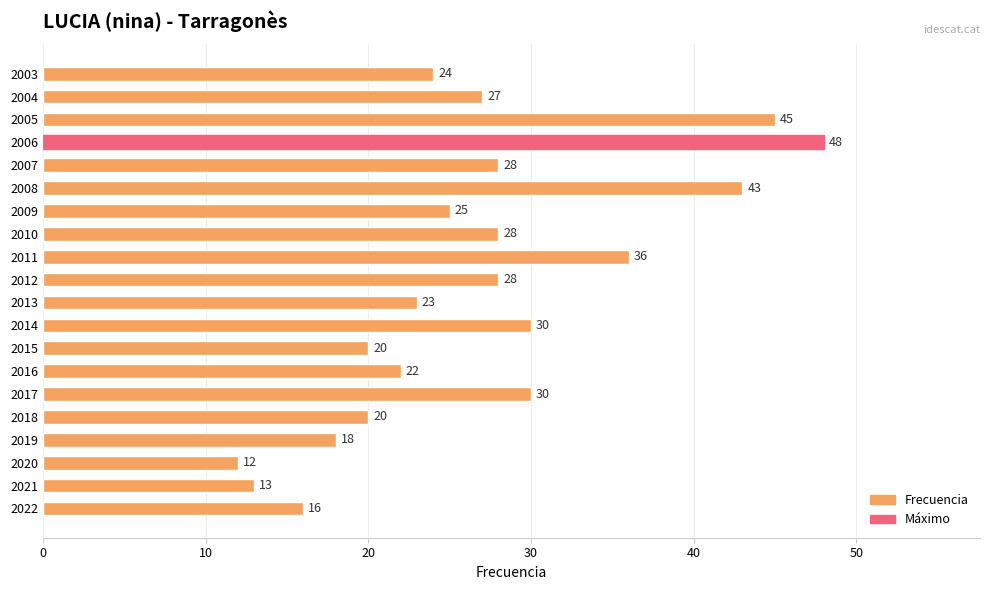

How many bars are there in total?

20